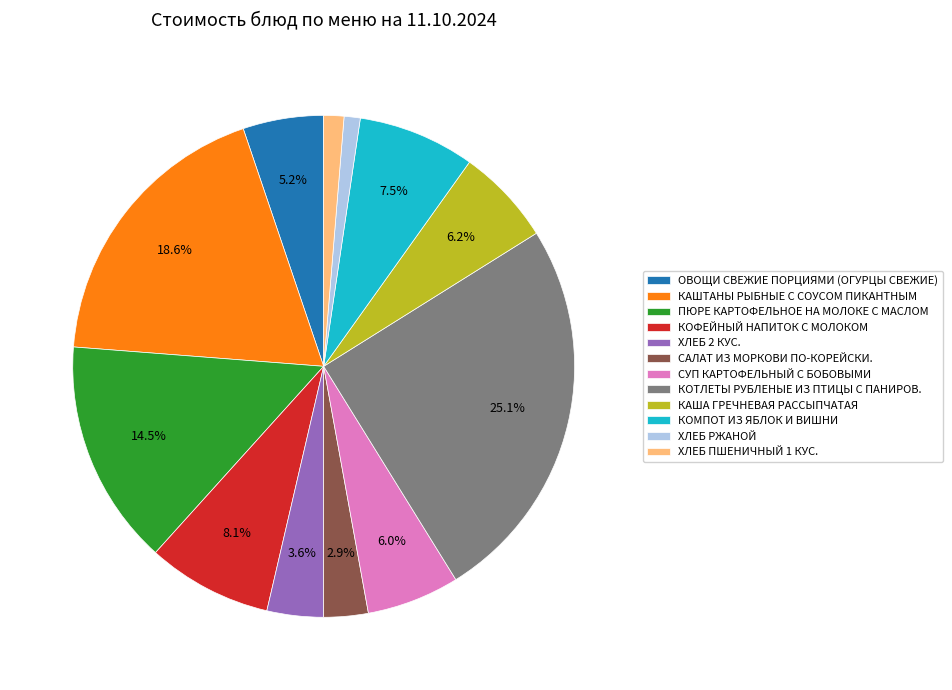

To the nearest percent, what is the average slice percentage?

8%